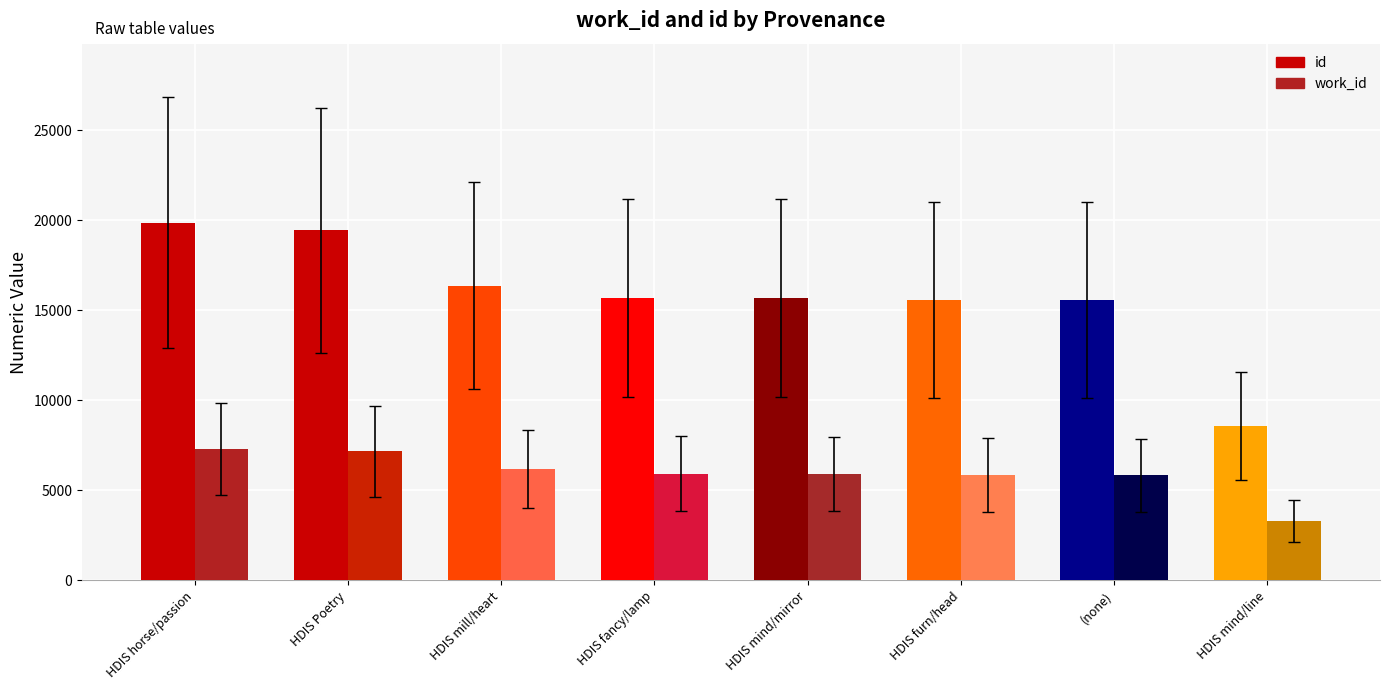

How many values in the id series are below 15694?

4